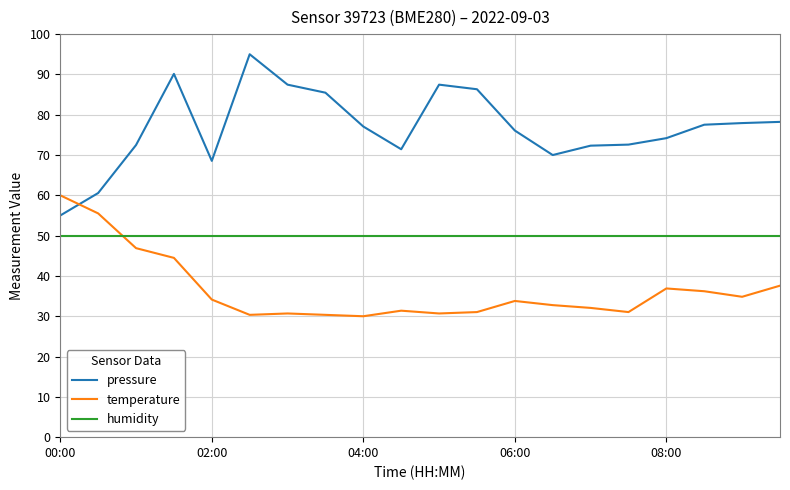

Which series has the largest total across all categories?

pressure